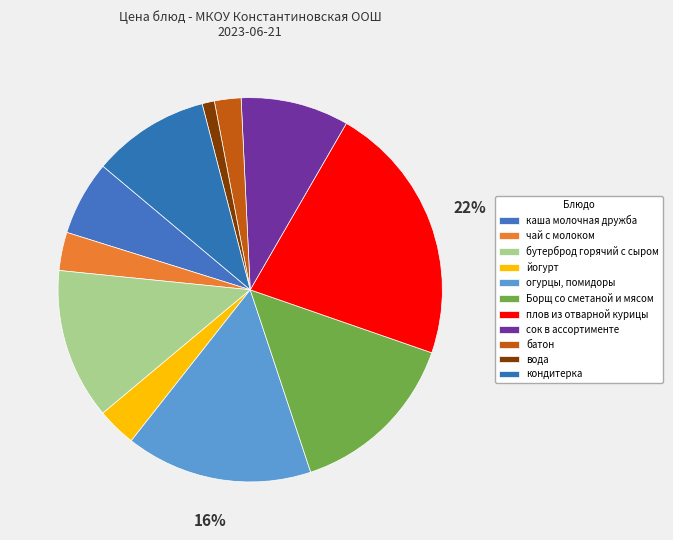

Rank the categories by value from lowest to highest.

вода, батон, чай с молоком, йогурт, каша молочная дружба, сок в ассортименте, кондитерка, бутерброд горячий с сыром, Борщ со сметаной и мясом, огурцы, помидоры, плов из отварной курицы